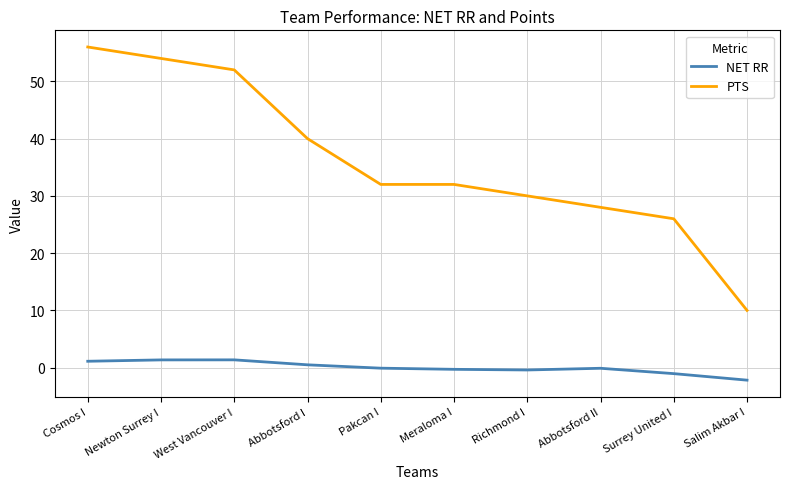

What is the spread (max minus min) of values at Newton Surrey I?

52.6